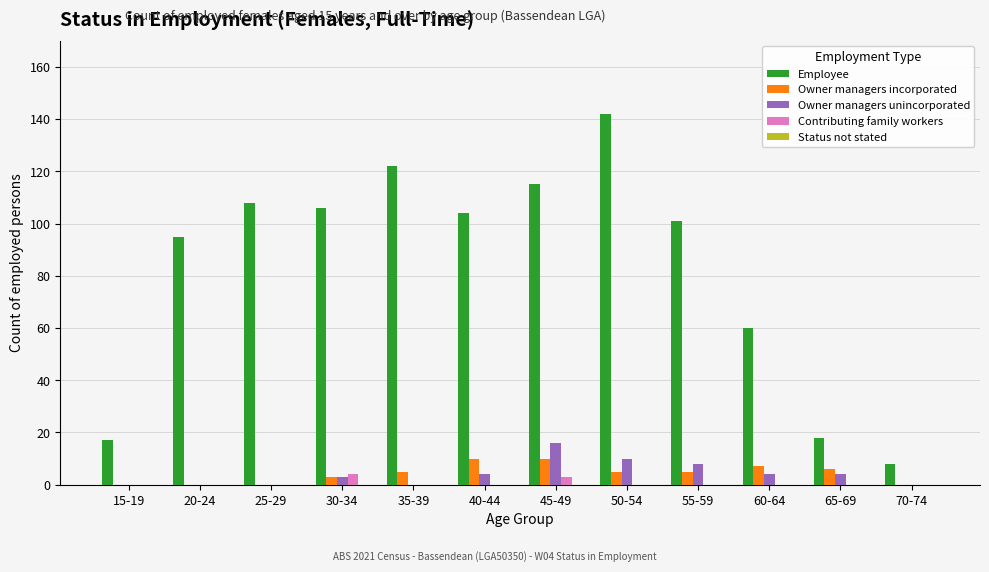

Which series changed the most between 30-34 and 50-54?

Employee